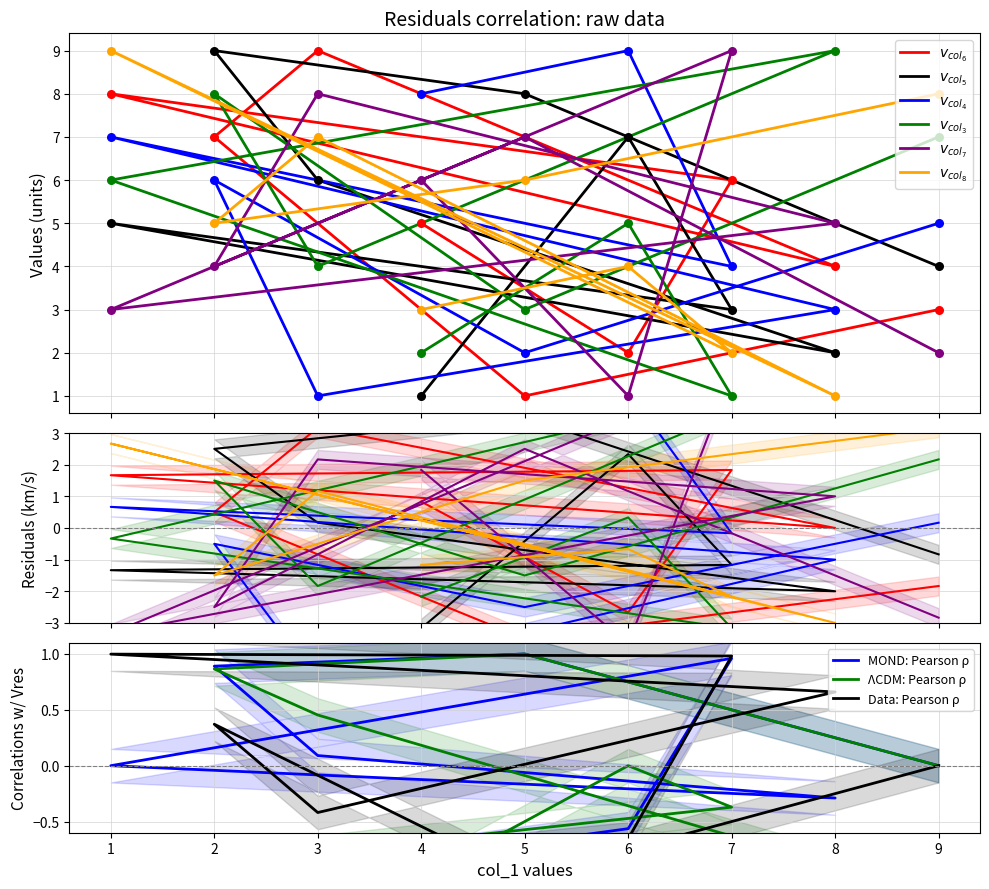

At how many categories does at least one series exceed 5?

9